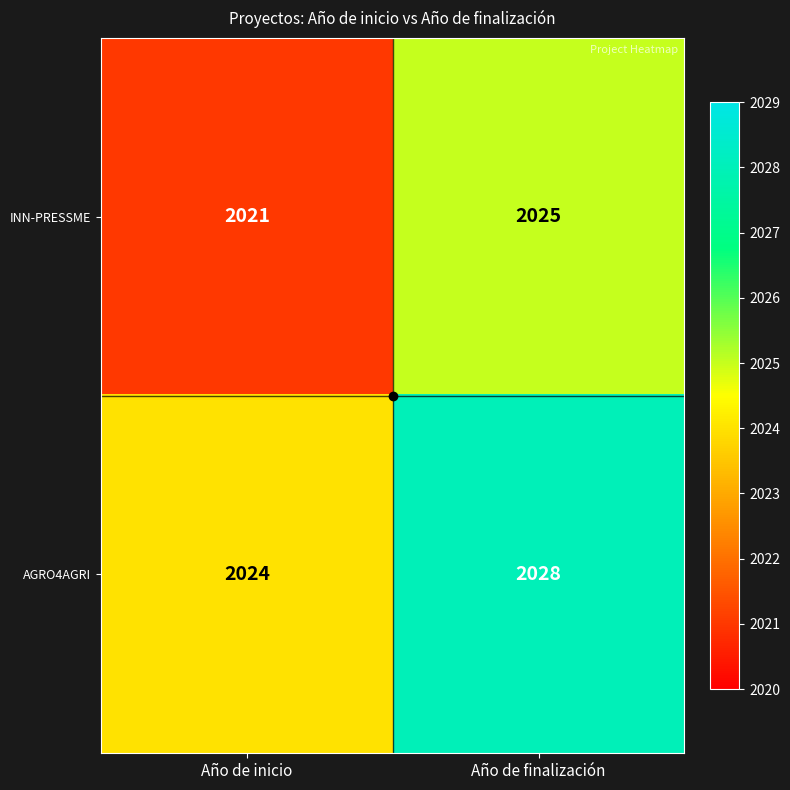

What is the difference between the maximum and minimum values in the AGRO4AGRI series?

4